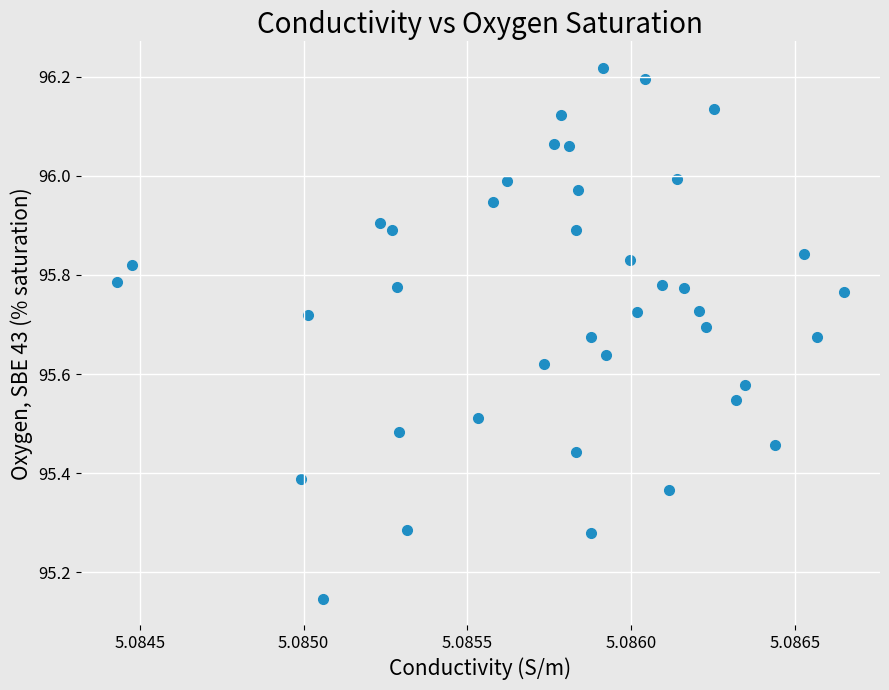

What is the range of Y values (max minus min)?

1.1